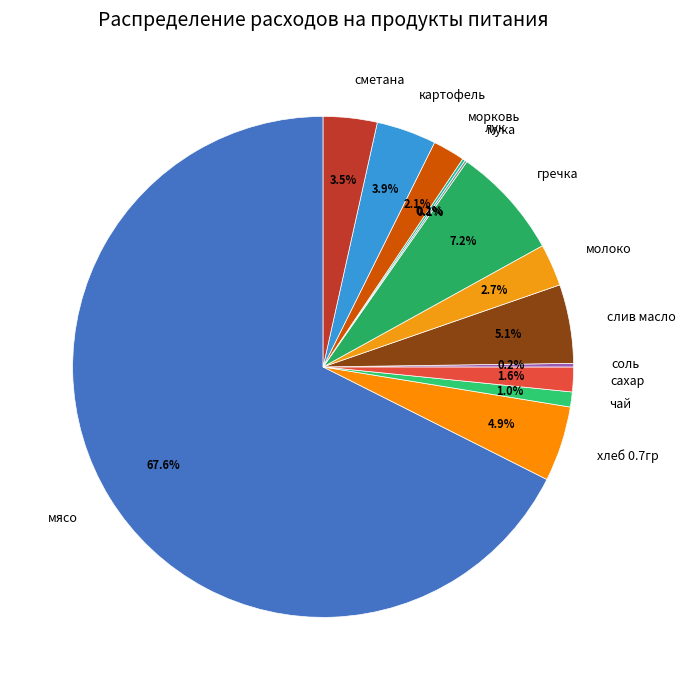

Which has a higher value, чай or молоко?

молоко